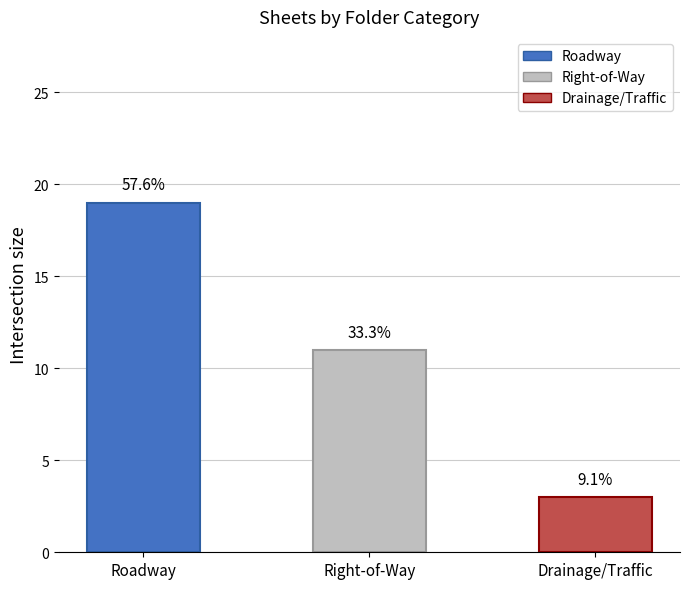

At which label does the data first exceed 11?

Roadway